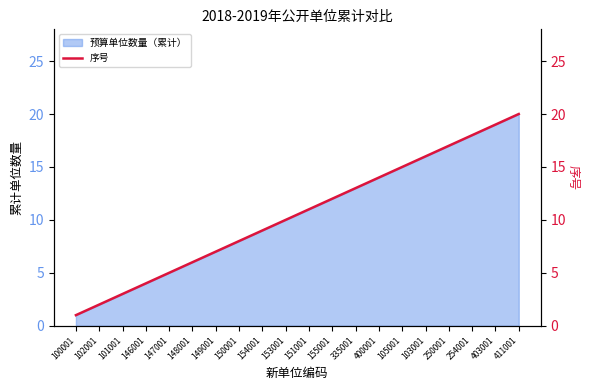

True or false: 预算单位数量（累计） has a value of 12 at 149001.

False